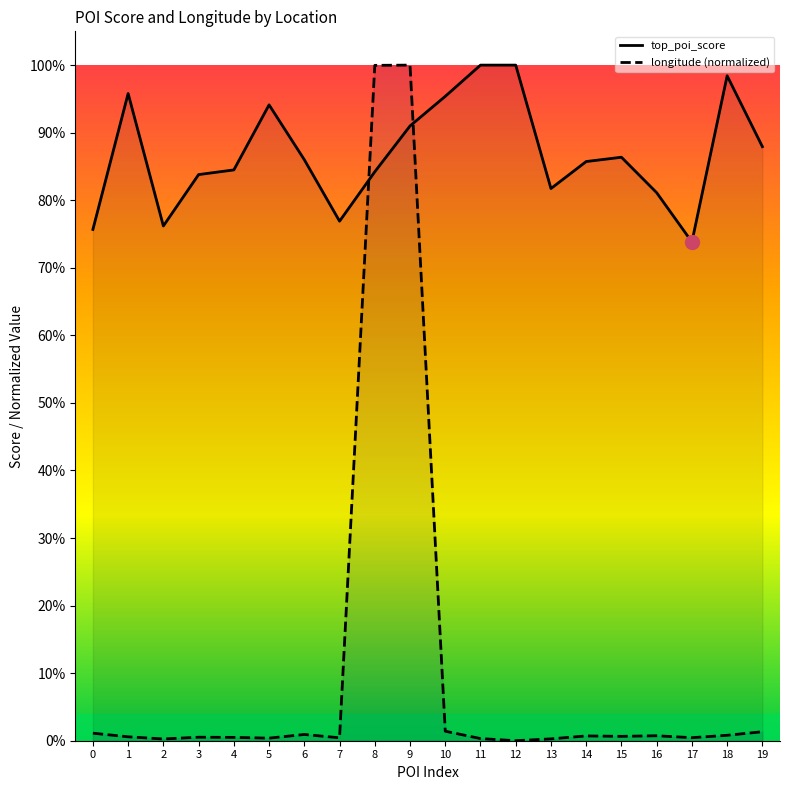

At which category is the sum across all series the highest?

9